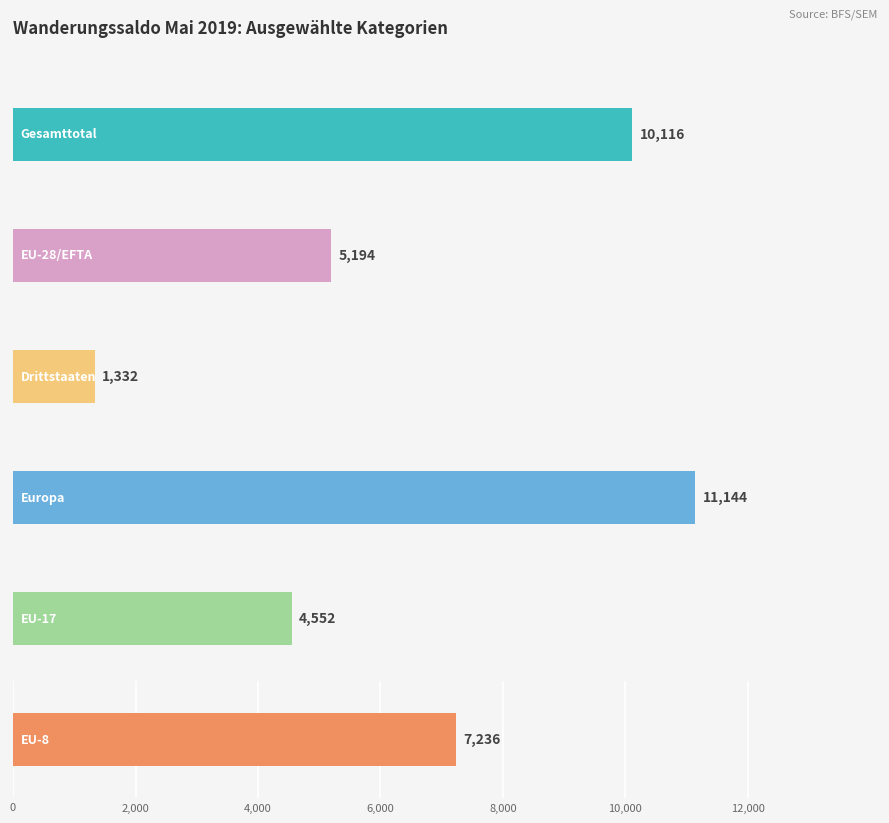

What position from the right is EU-2?

4